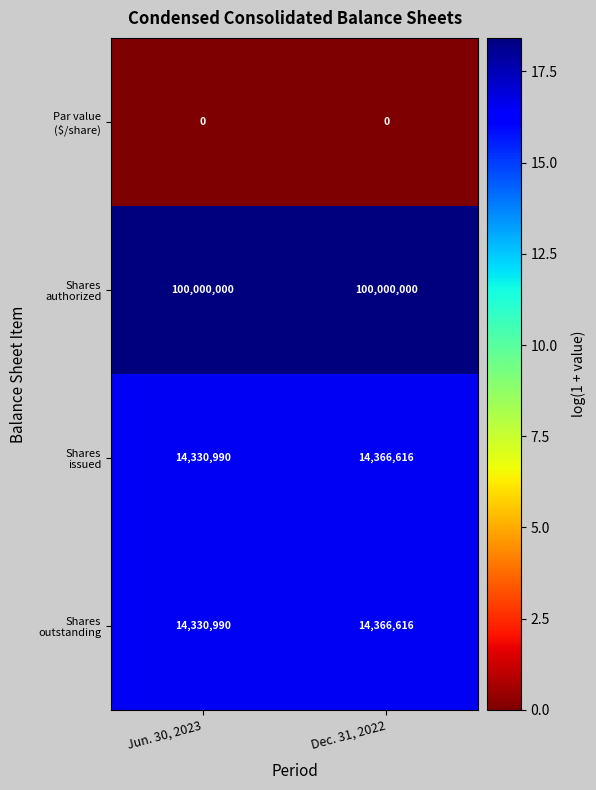

What is the difference between the highest and lowest values at Jun. 30, 2023?

100000000